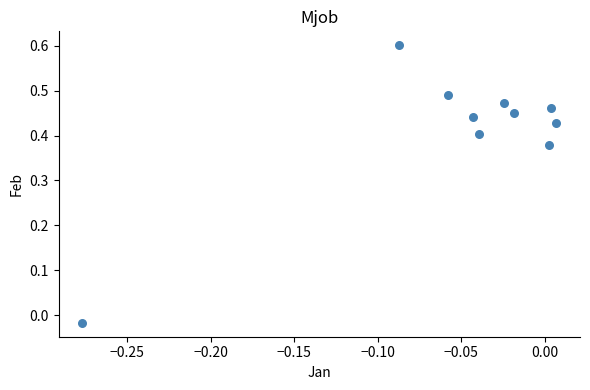

What is the range of Y values (max minus min)?

0.6